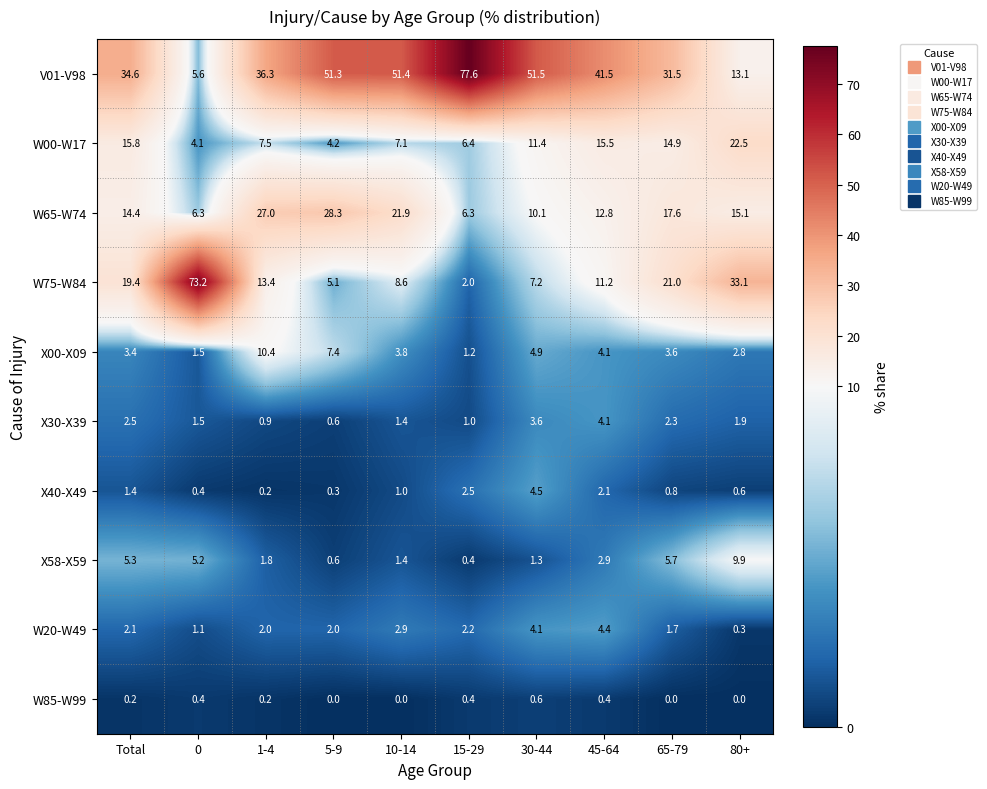

What is the average value of the V01-V98 series?

39.4